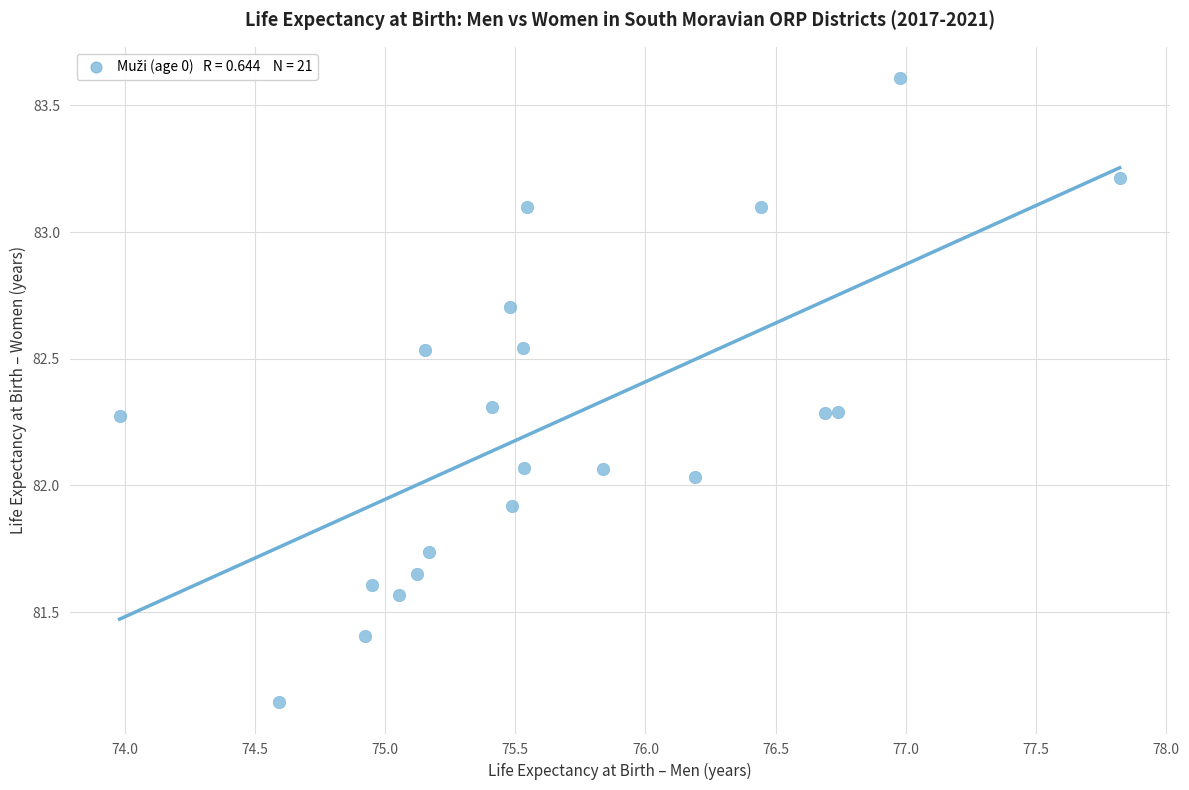

What is the range of X values (max minus min)?

3.8